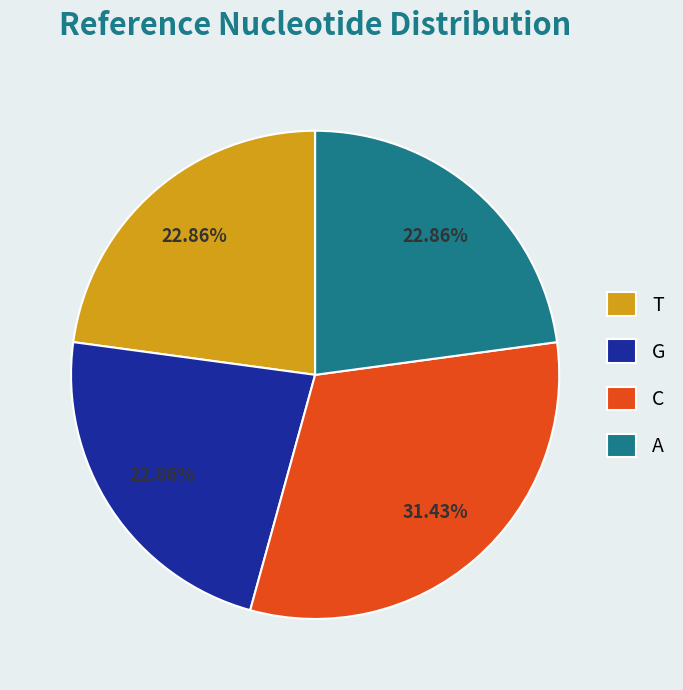

To the nearest percent, what is the average slice percentage?

25%